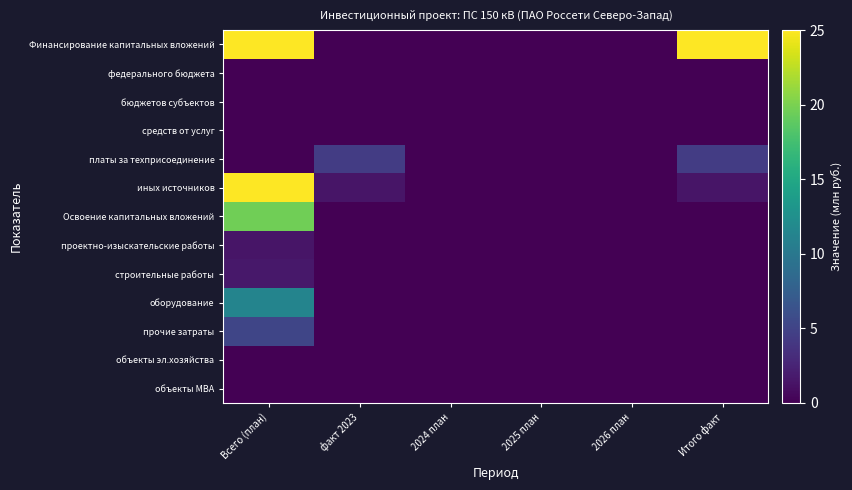

At Всего (план), list the series in order from smallest to largest.

федерального бюджета, бюджетов субъектов, средств от услуг, платы за техприсоединение, объекты эл.хозяйства, объекты МВА, проектно-изыскательские работы, строительные работы, прочие затраты, оборудование, Освоение капитальных вложений, Финансирование капитальных вложений, иных источников